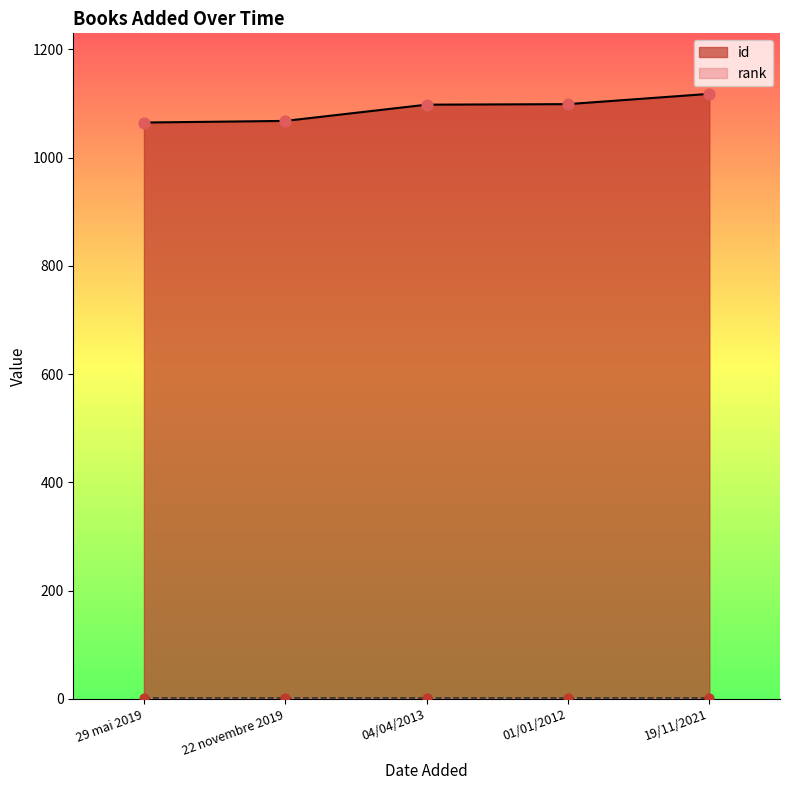

Which has a higher value, 22 novembre 2019 or 29 mai 2019?

22 novembre 2019